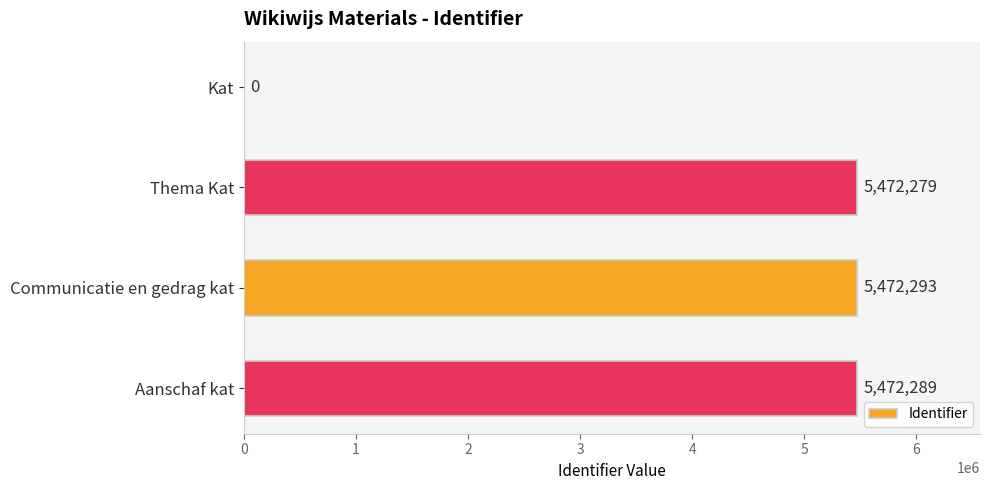

Between Aanschaf kat and Communicatie en gedrag kat, which is larger?

Communicatie en gedrag kat